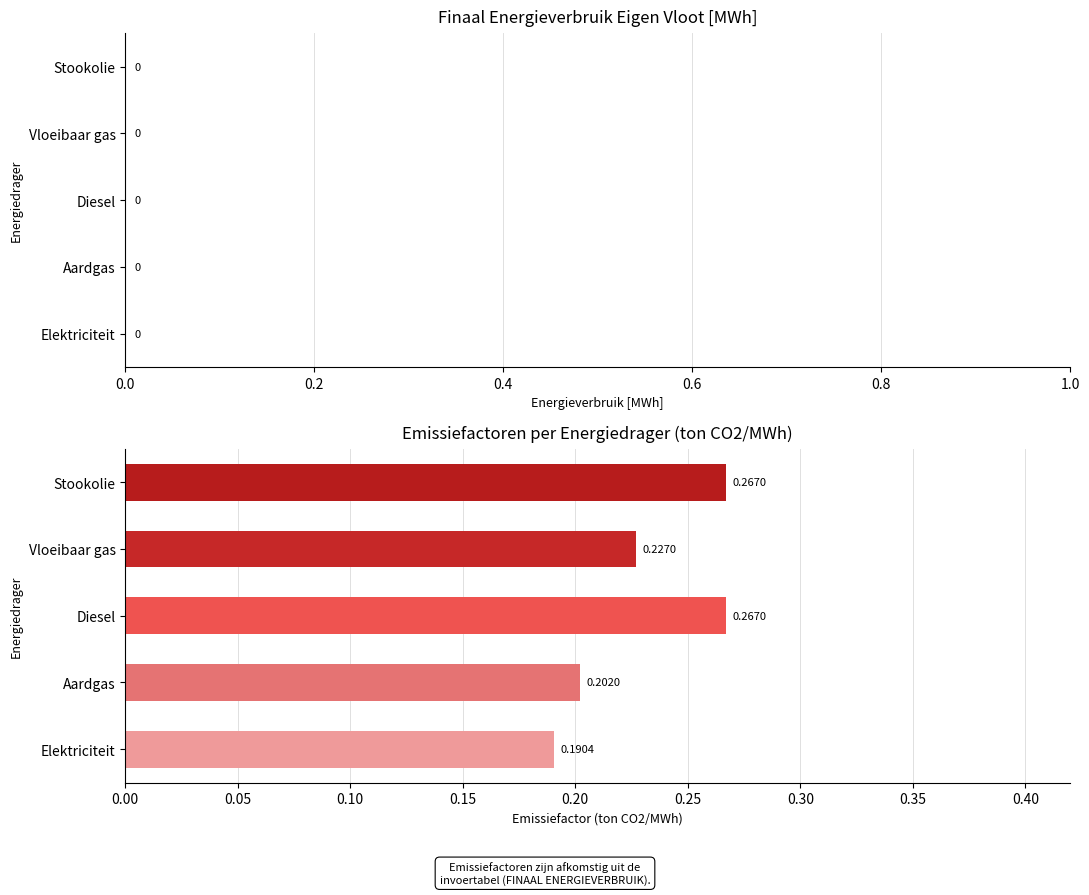

Which label corresponds to the smallest value in the chart?

Elektriciteit